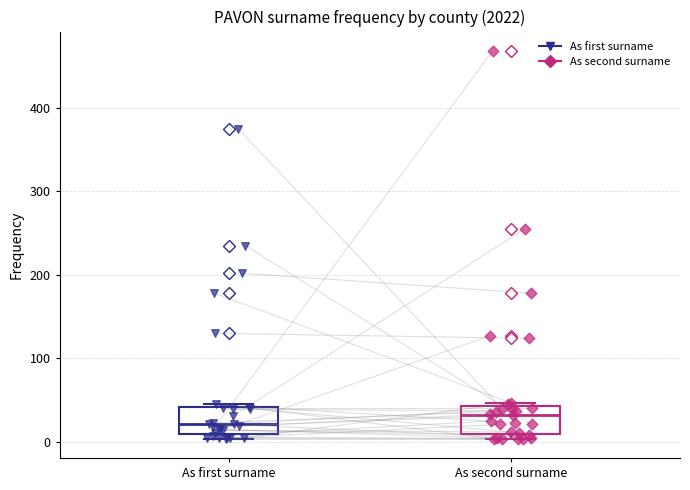

Which box's median line is the lowest?

As first surname